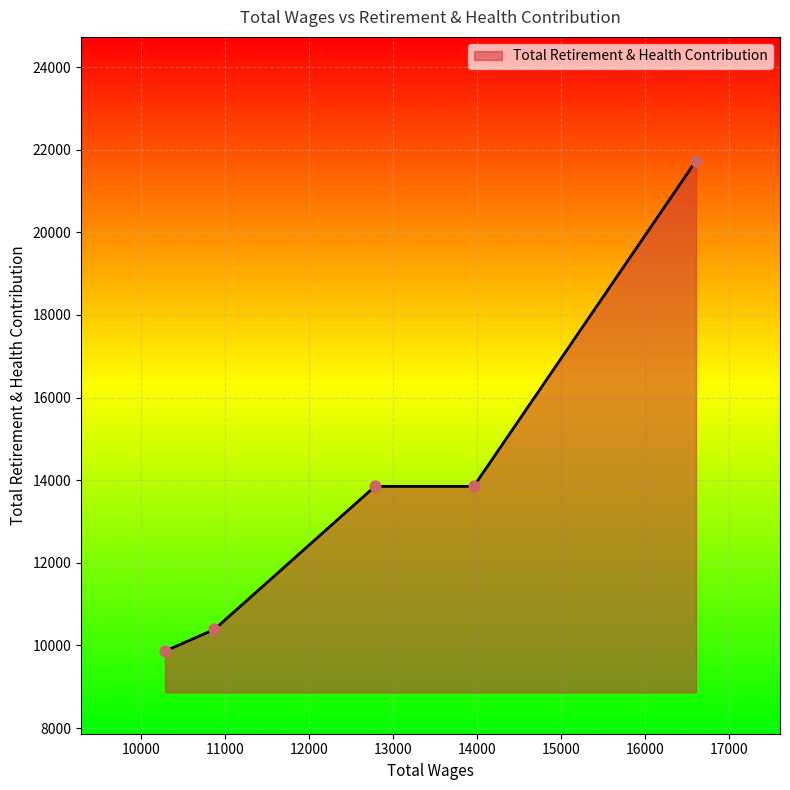

What is the average value?

13936